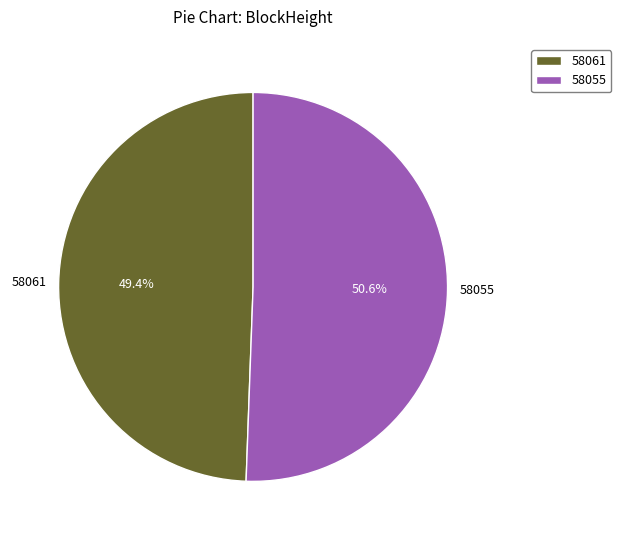

Is it true that 58061 is 6% of the pie?

False